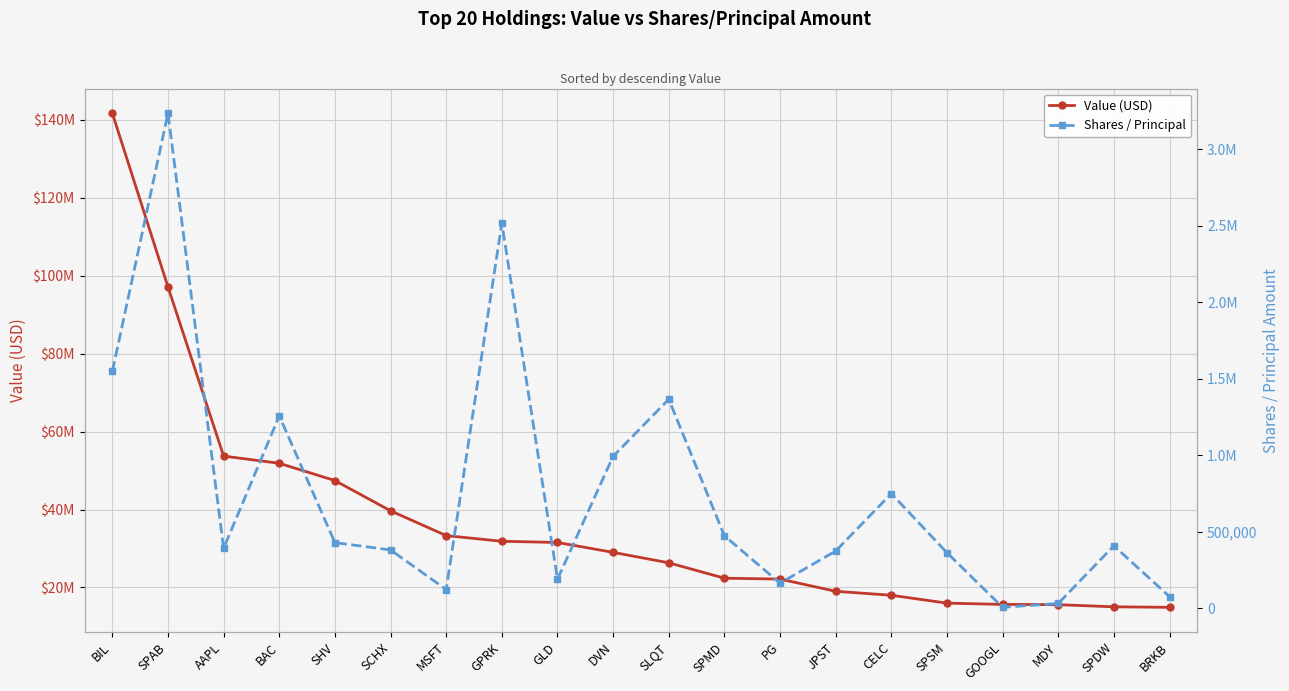

Reading left to right, list all the values displayed in this chart.

Value (USD): 141710000	97129000	53719000	51866000	47435000	39672000	33304000	31853000	31542000	29002000	26326000	22375000	22148000	19009000	17994000	15973000	15645000	15581000	15027000	14896000
Shares / Principal: 1549249	3236555	392225	1257958	429319	381575	122937	2517984	190437	993571	1366878	473946	164145	374628	749748	363523	6407	31733	408447	76741